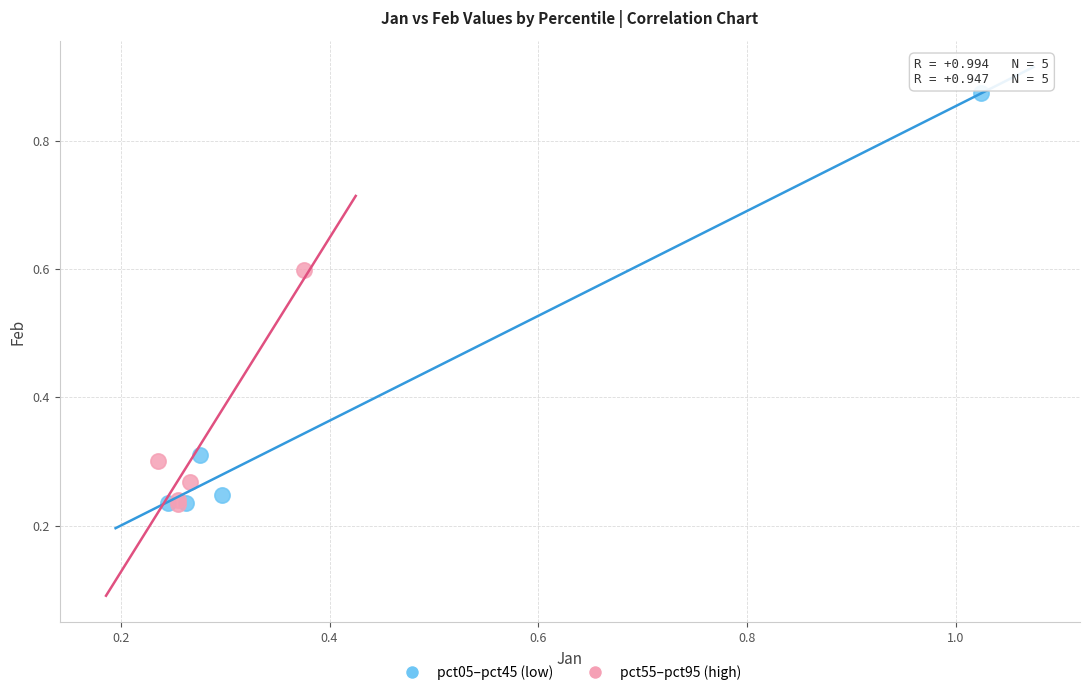

What are all the series names shown in the legend?

pct05–pct45 (low), pct55–pct95 (high)